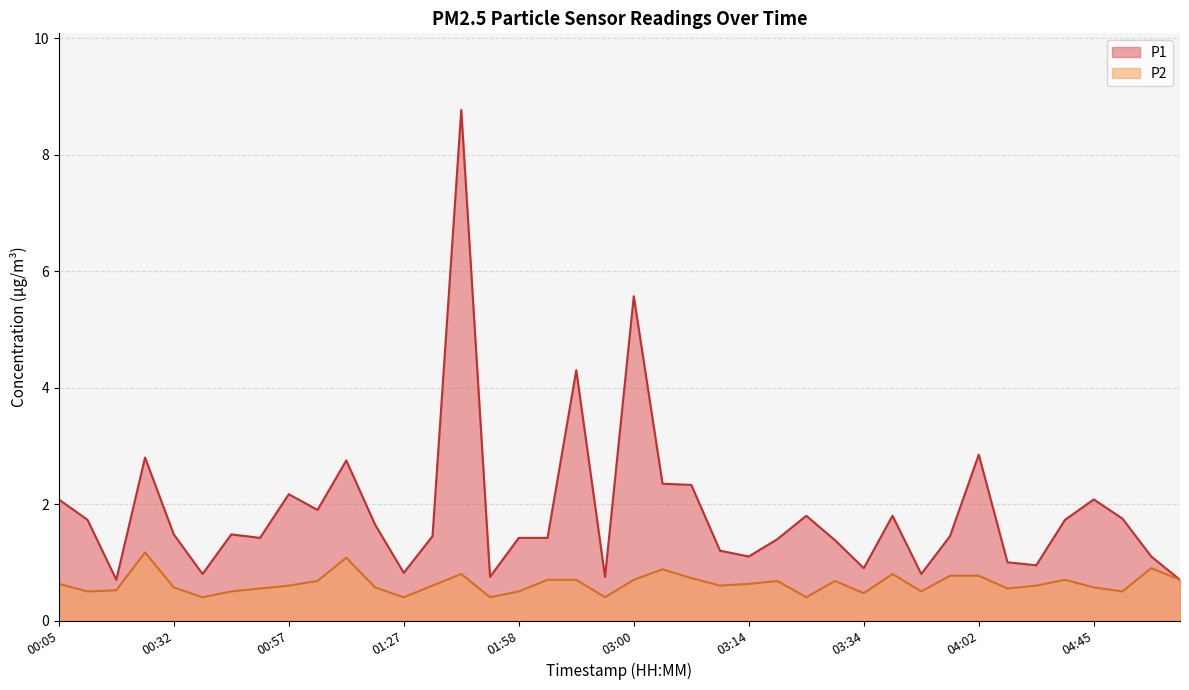

True or false: P1 has a value of 1.4 at 00:54.

True